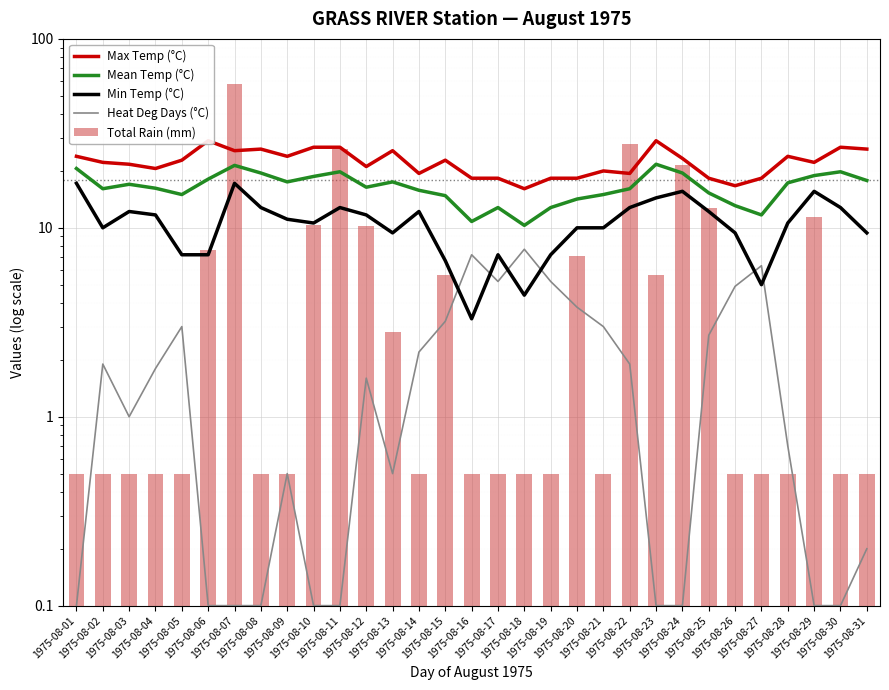

What is the value of the Min Temp (°C) bar at the 16th from the left?

3.3